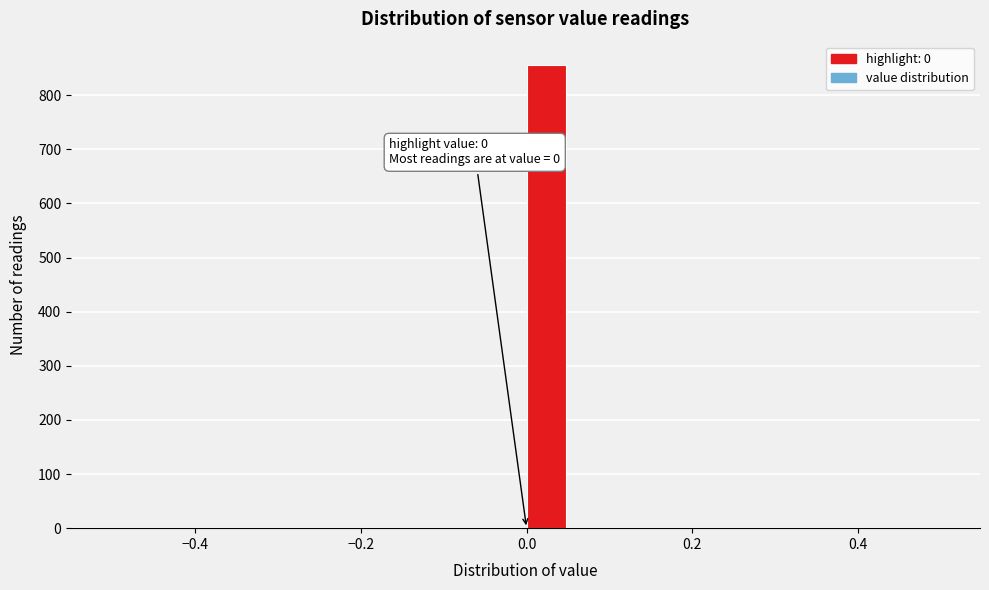

Around what value on the x-axis is the tallest bar? Give the approximate position of its centre, as read against the axis.

0.02